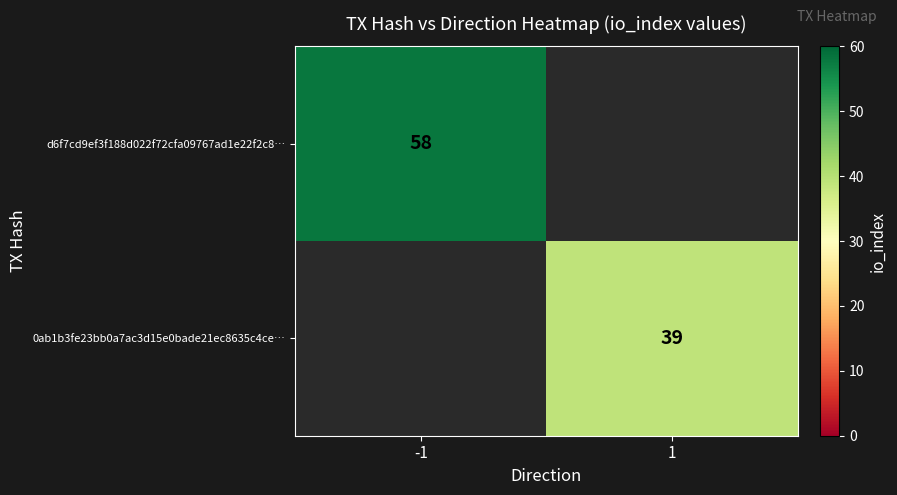

Count the number of categories in the chart.

2